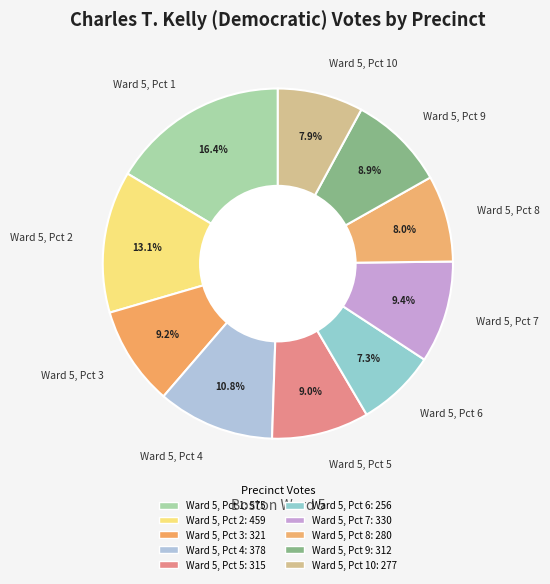

What percentage is the Ward 5, Pct 9 slice, to the nearest percent?

9%